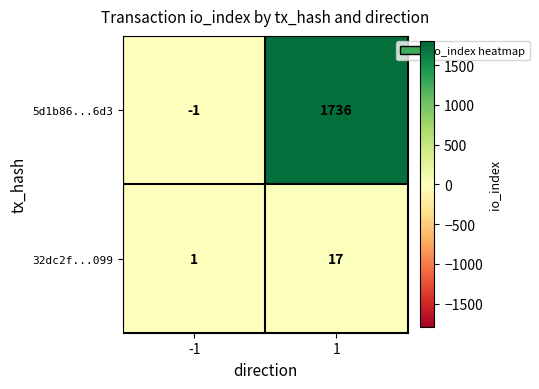

List the series in order of their overall mean, lowest first.

32dc2f...099, 5d1b86...6d3